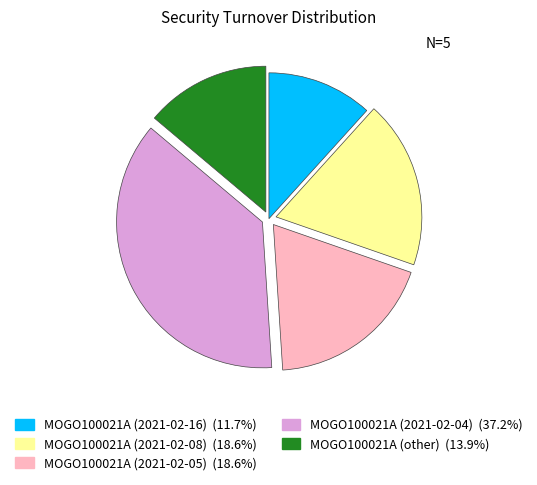

How many segments does this pie chart have?

5